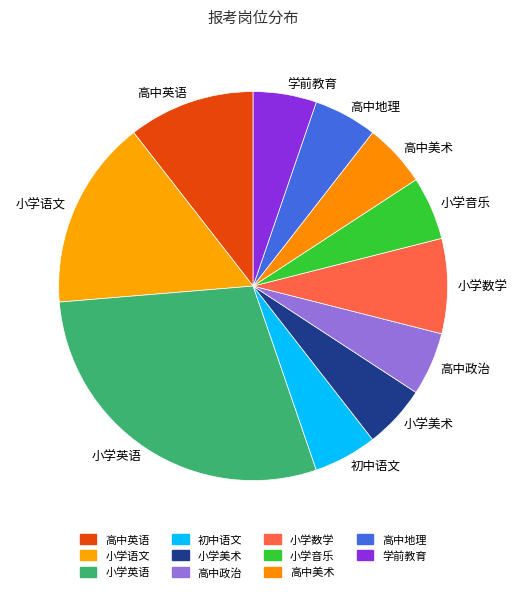

Which has a higher value, 小学数学 or 小学美术?

小学数学